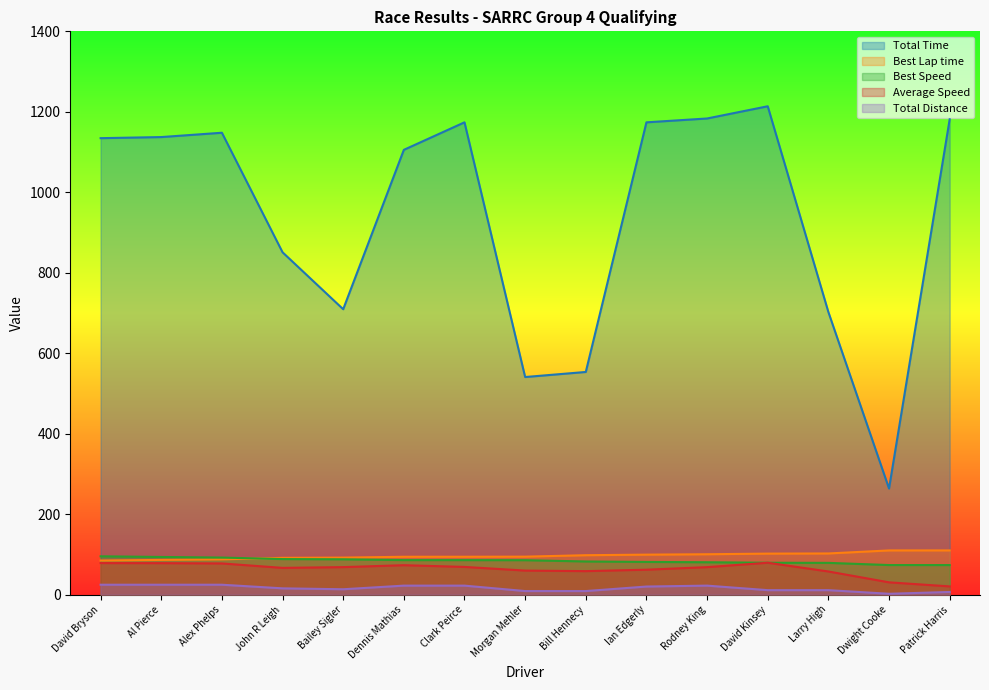

How many data points in Total Distance are above 15?

8